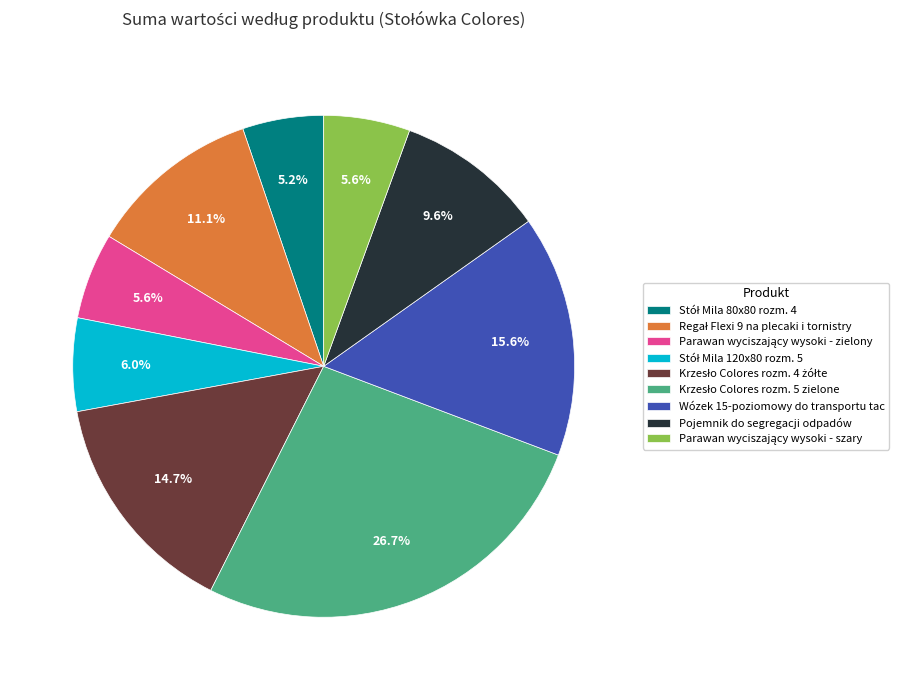

How many segments does this pie chart have?

9